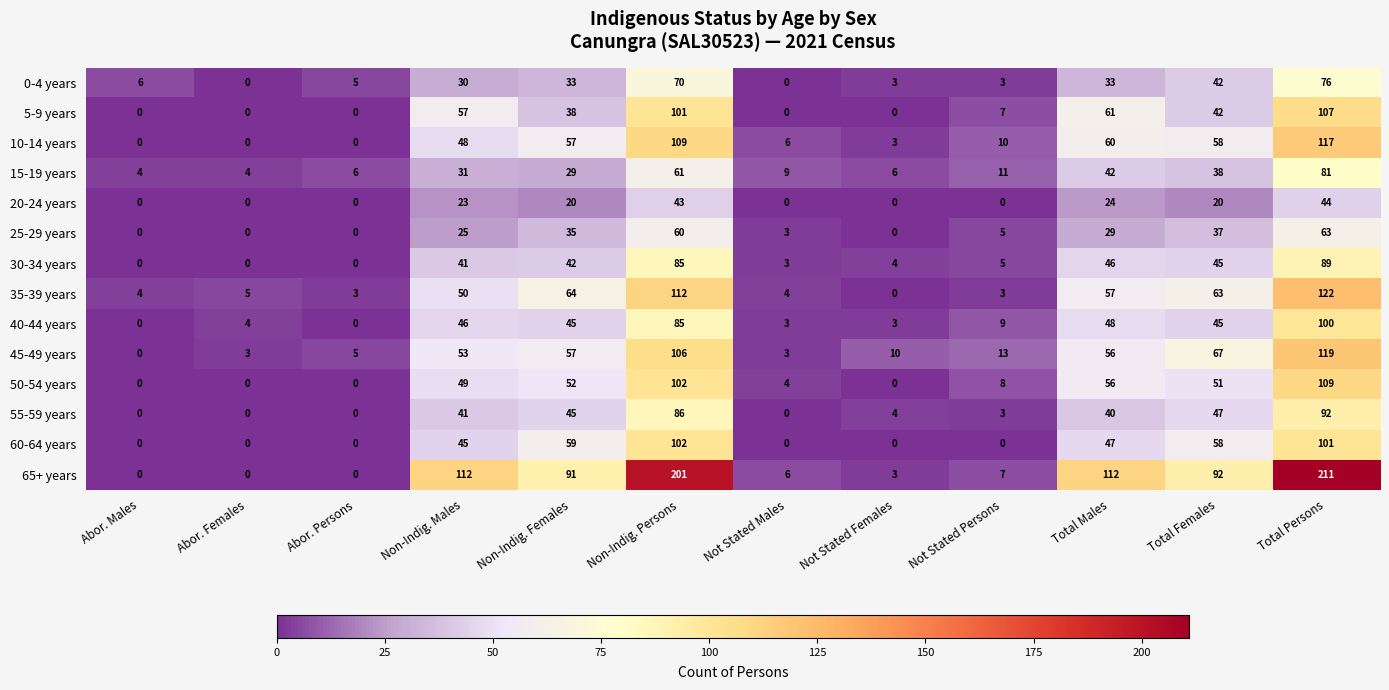

Which label corresponds to the largest value in the chart?

Total Persons